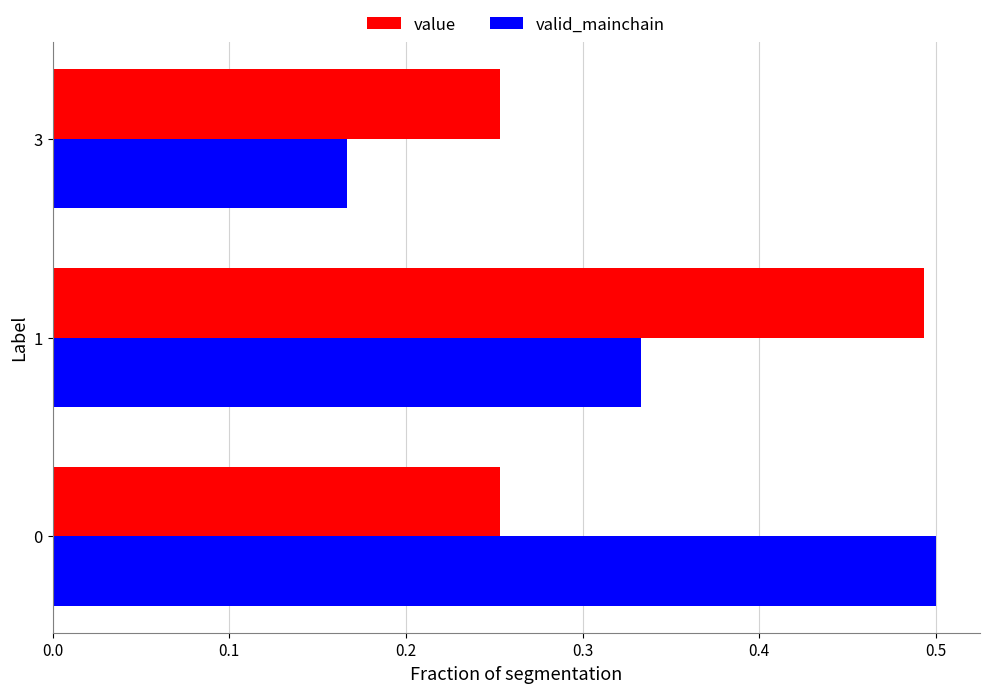

What is the total value across all series at 3?

0.4